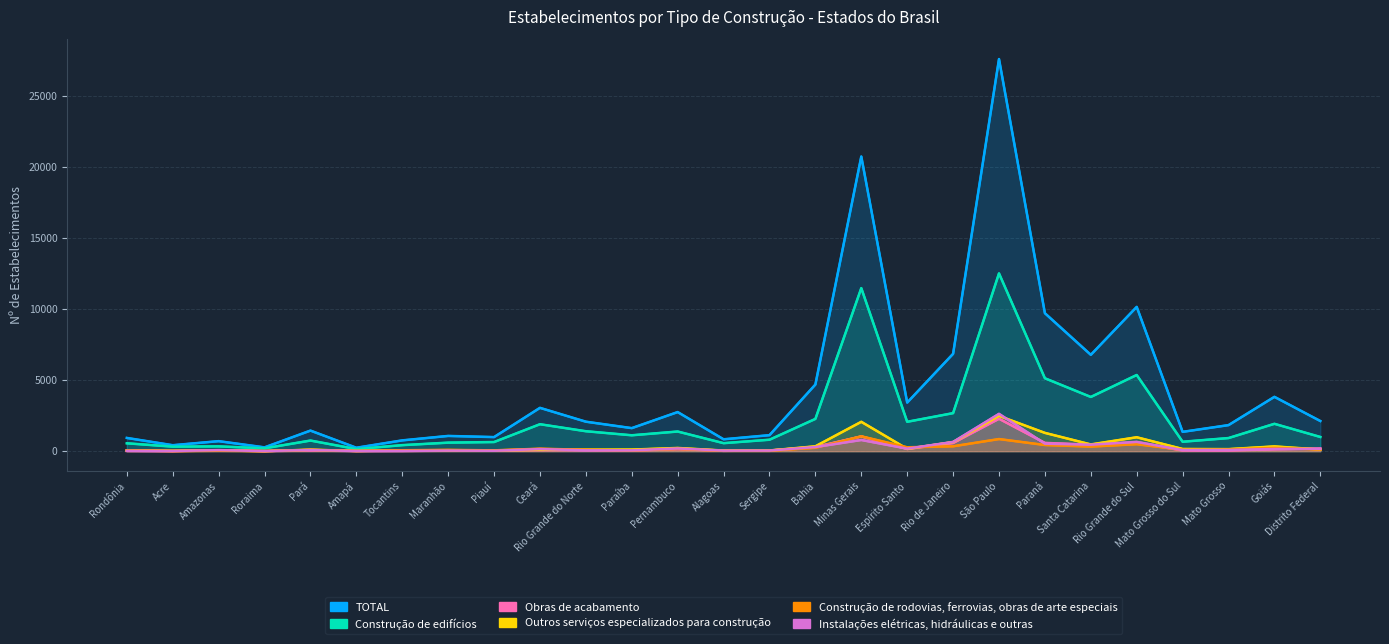

Which category has the lowest value in the Instalações elétricas, hidráulicas e outras series?

Roraima